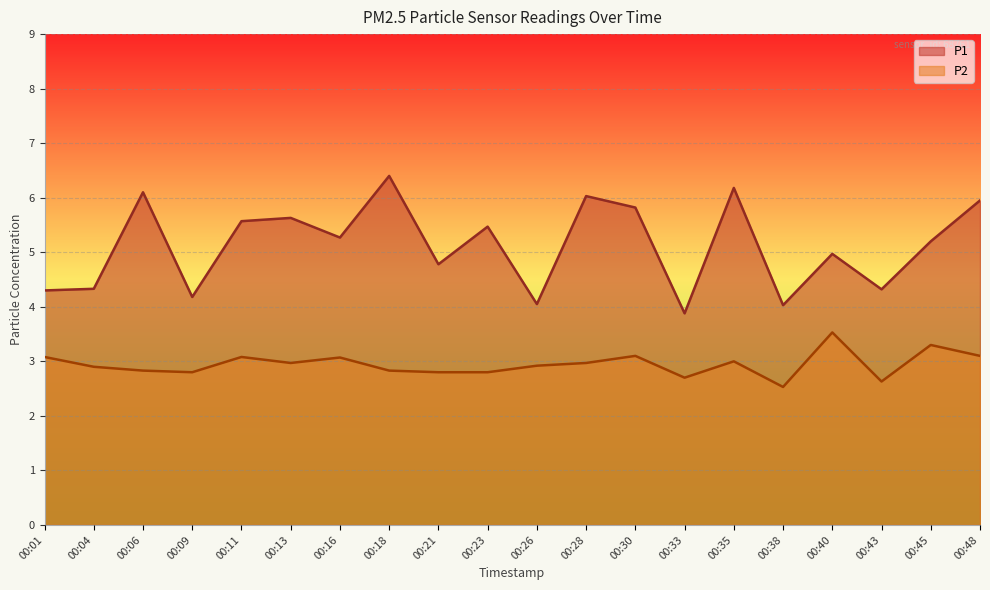

What is the value of the P1 point at the 19th from the left?

5.2